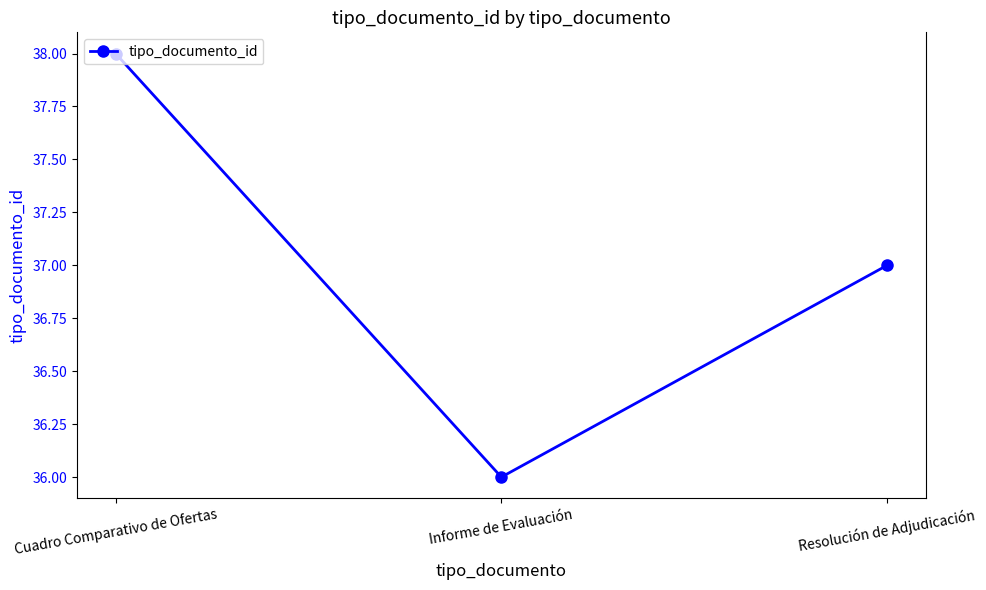

At which label is the value closest to 37?

Resolución de Adjudicación